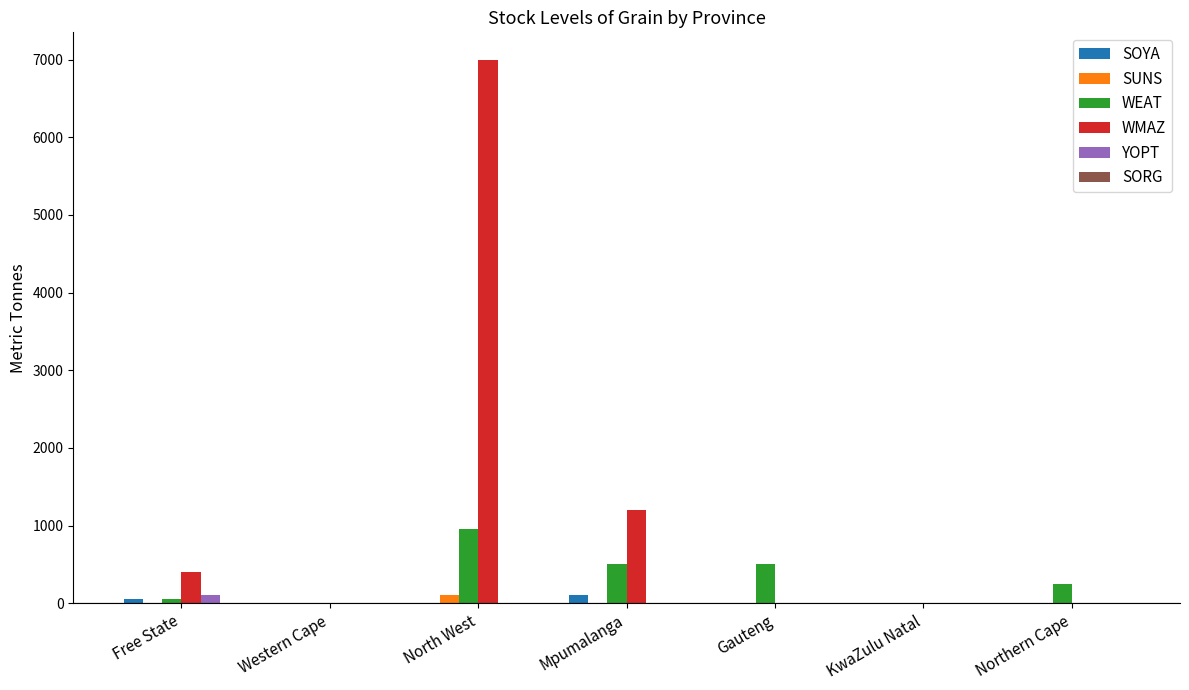

Which category has the highest value in the WEAT series?

North West